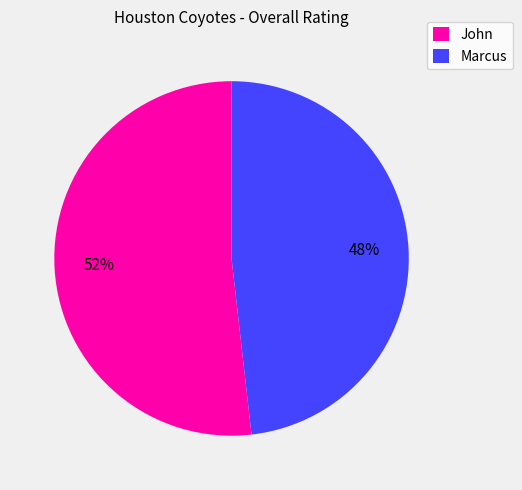

How many segments does this pie chart have?

2